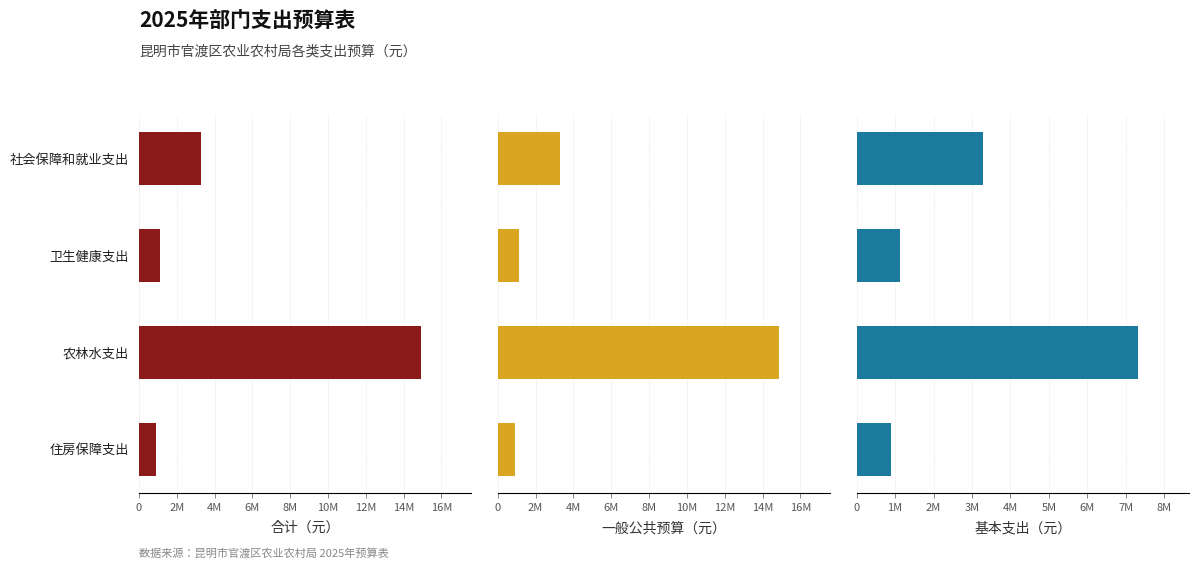

Between 卫生健康支出 and 农林水支出, which series saw the biggest shift?

合计